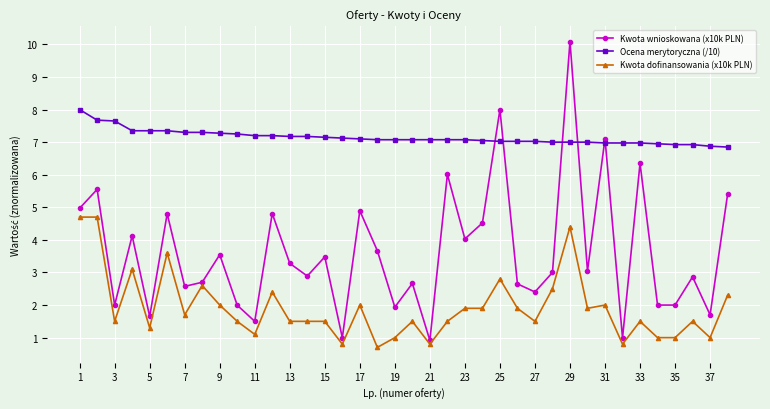

Is this an area chart (filled region under the line)?

No